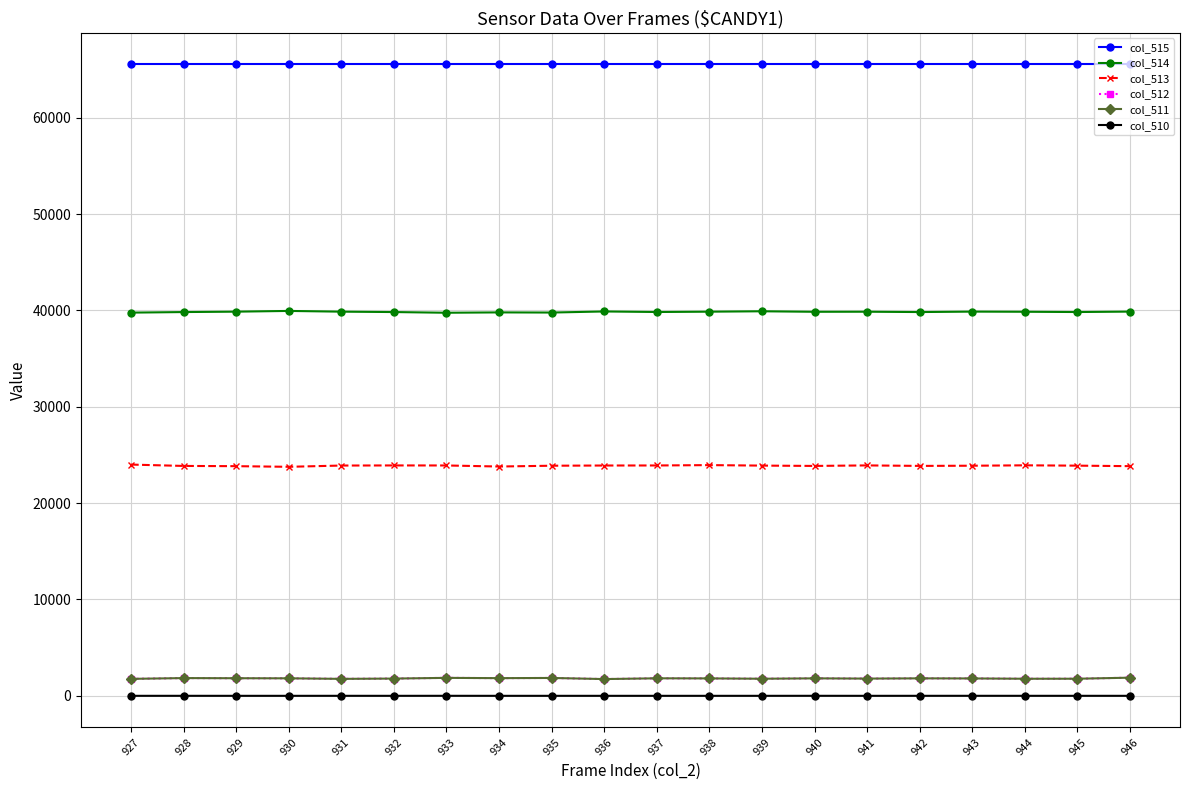

True or false: col_514 has more than 2 points higher than both neighbors.

True